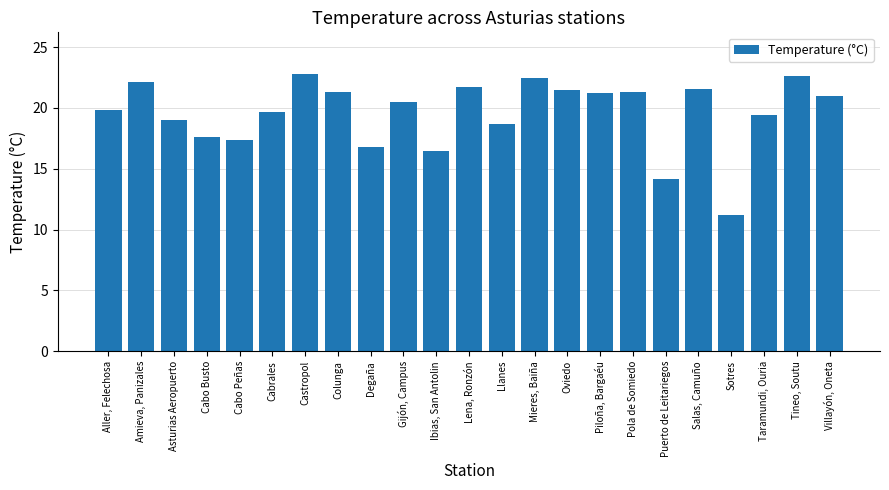

What is the change in value from Amieva, Panizales to Cabrales?

-2.4